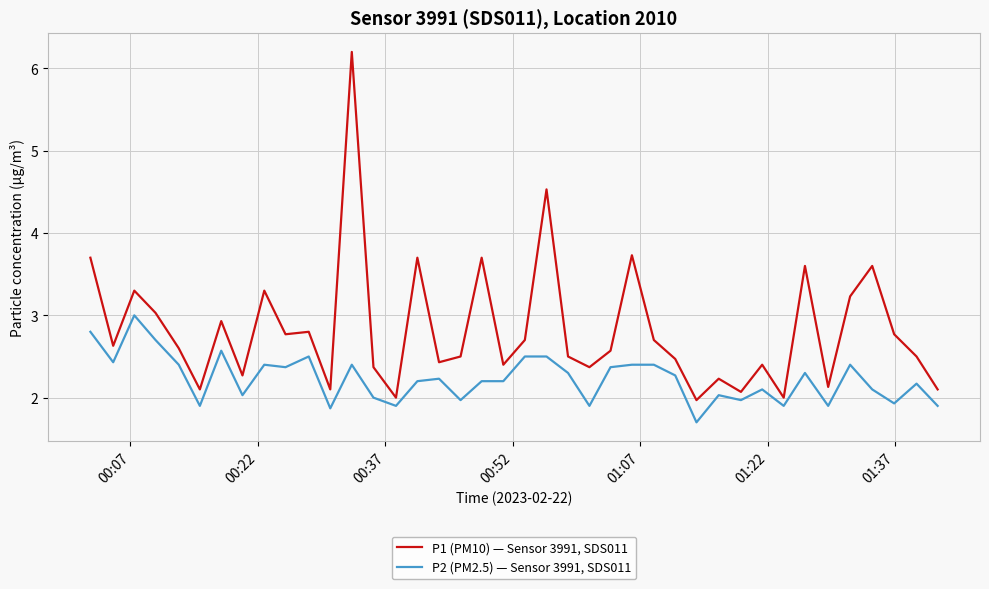

What is the smallest value displayed?

1.7